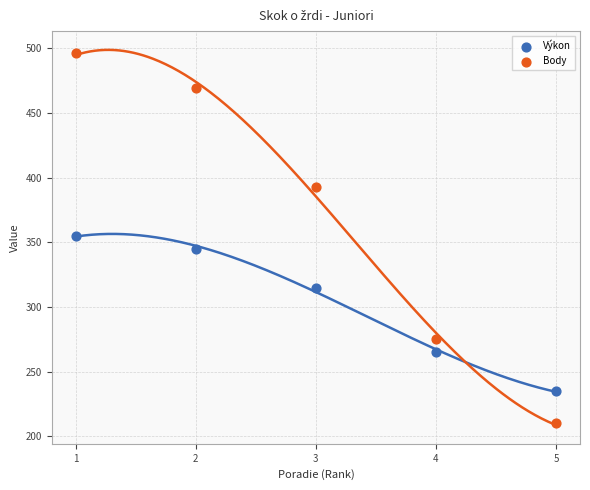

Which series contains the highest Y value?

Body